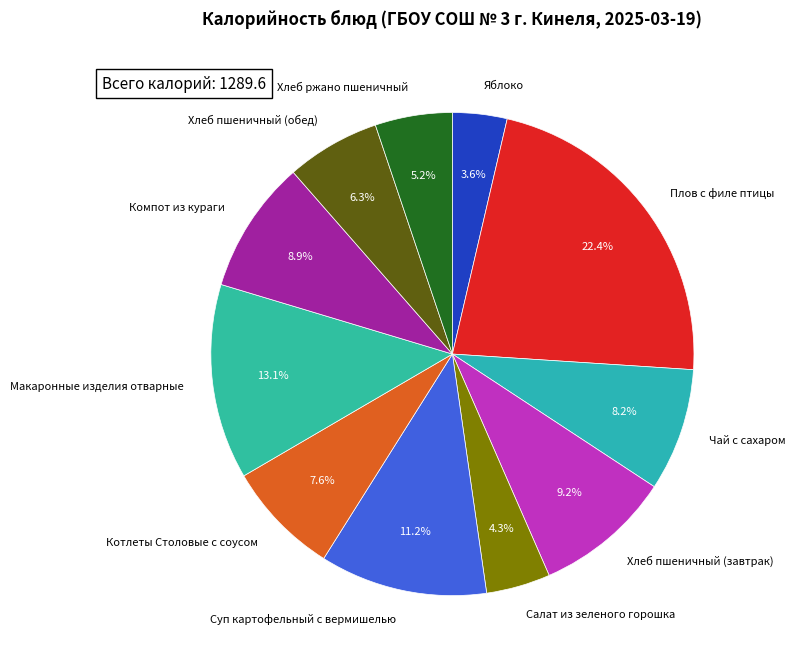

To the nearest percent, what percentage of the pie is Хлеб ржано пшеничный?

5%